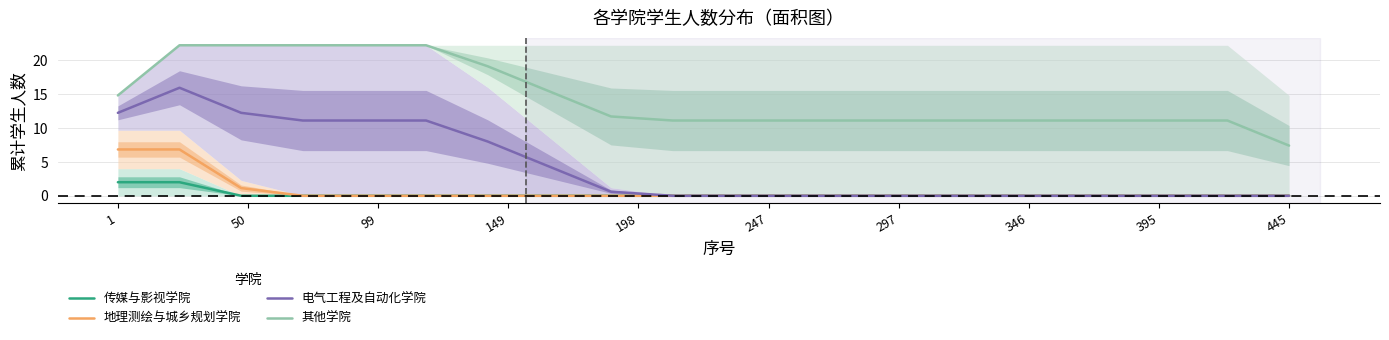

Is this an area chart (filled region under the line)?

No